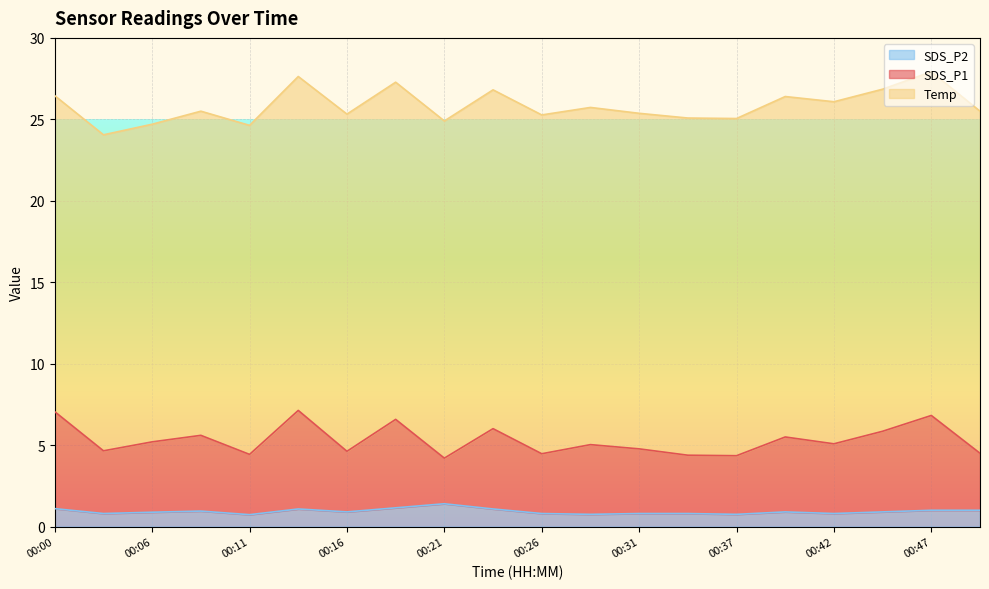

Is it true that SDS_P2 equals 0.9 at 00:06?

True